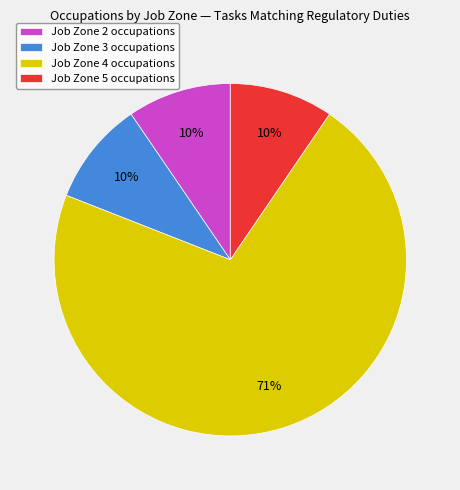

The Job Zone 4 occupations slice represents 71% of the pie. True or false?

True